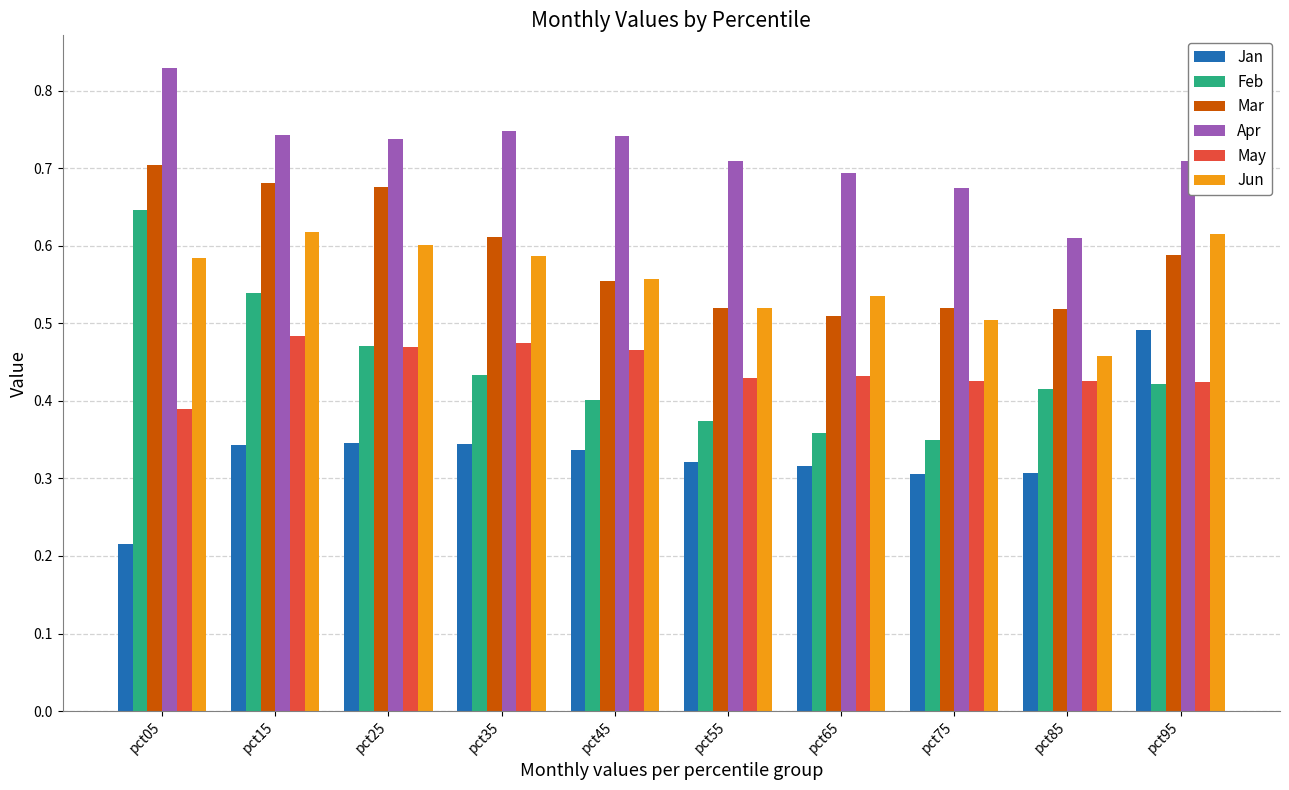

The value of Jan at pct75 is 0.1. True or false?

False